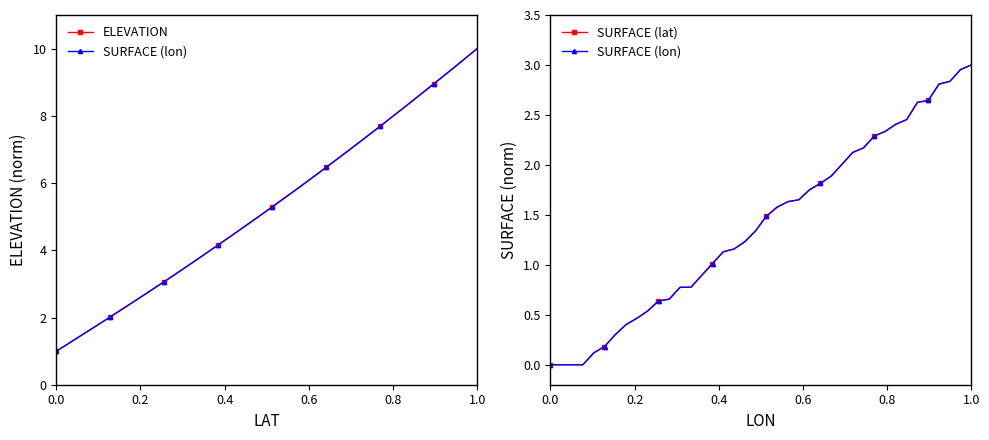

How many data points in SURFACE (lat) are less than 1?

15